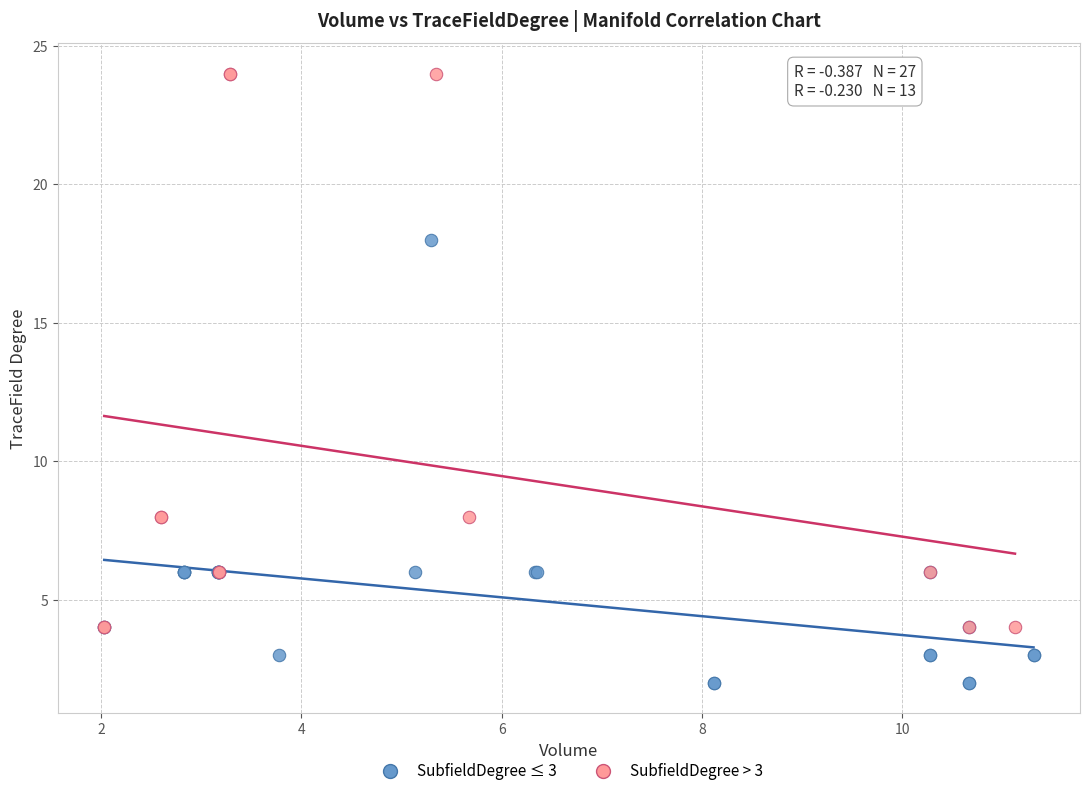

Which series contains the lowest Y value?

SubfieldDegree ≤ 3